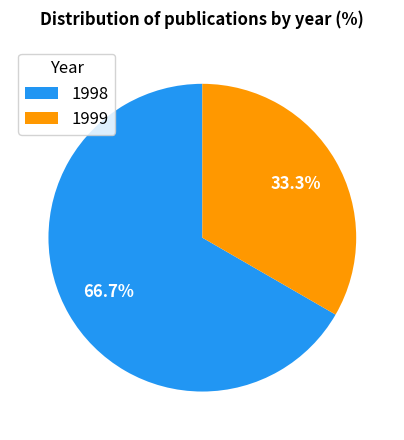

How many slices are in this pie chart?

2